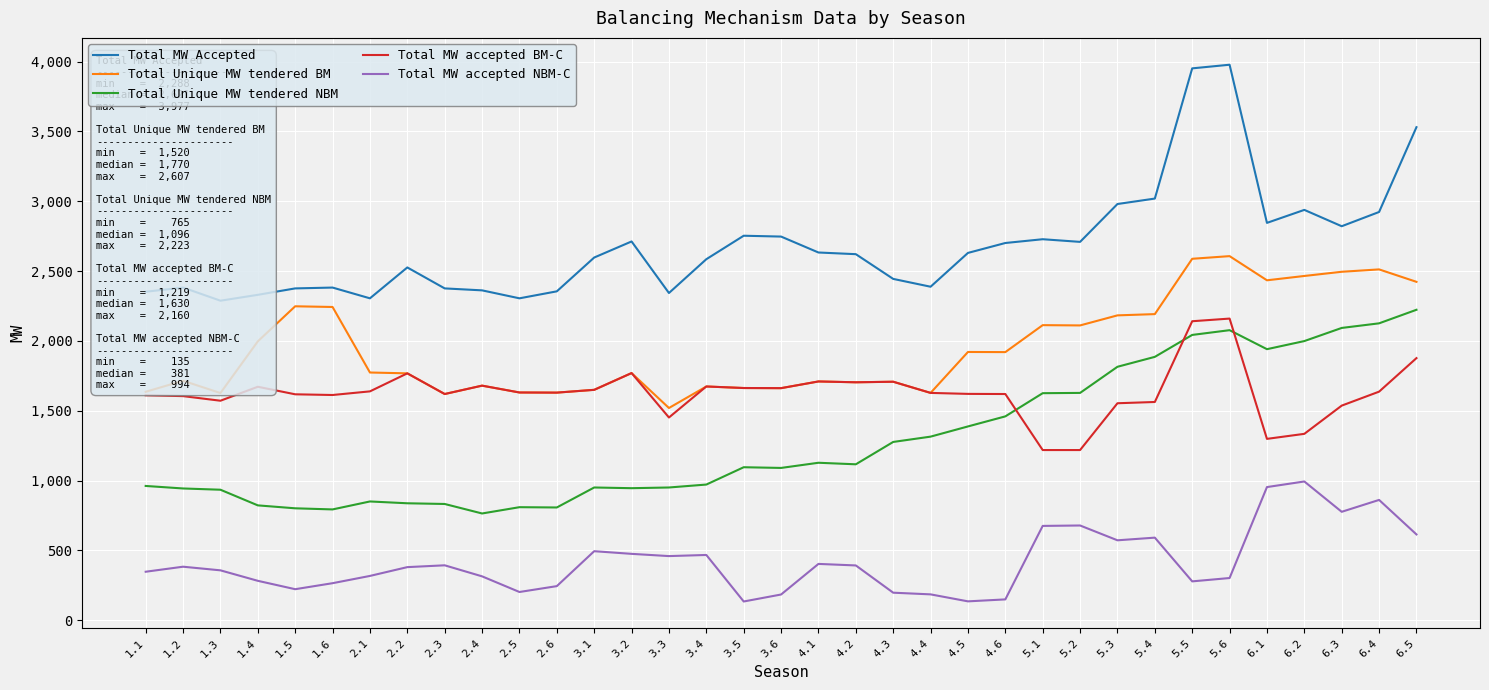

How many data points in Total MW Accepted are above 2621?

17